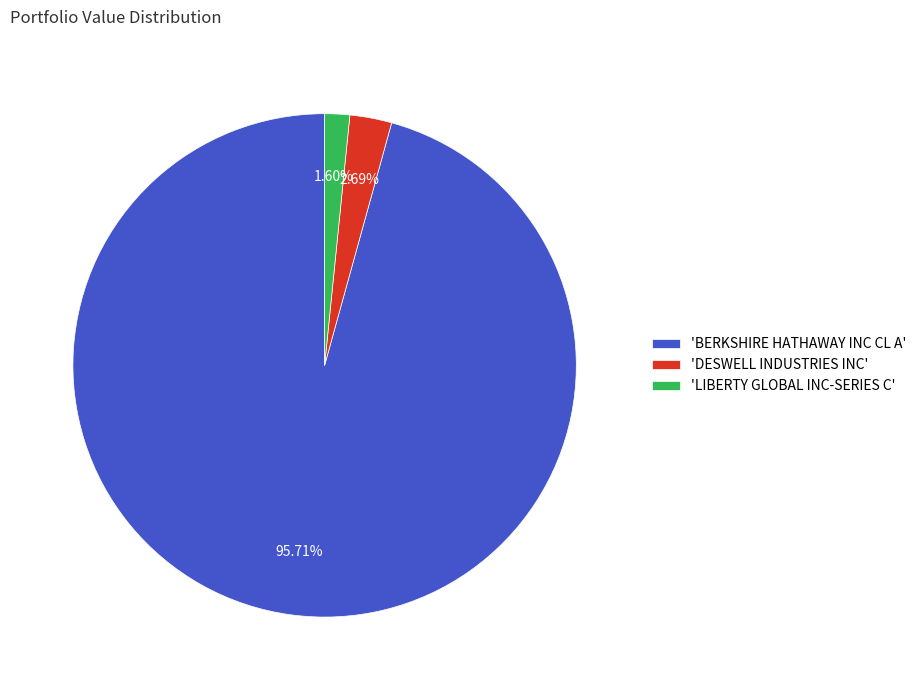

Combined, do 'BERKSHIRE HATHAWAY INC CL A' and 'DESWELL INDUSTRIES INC' account for over 50%?

Yes